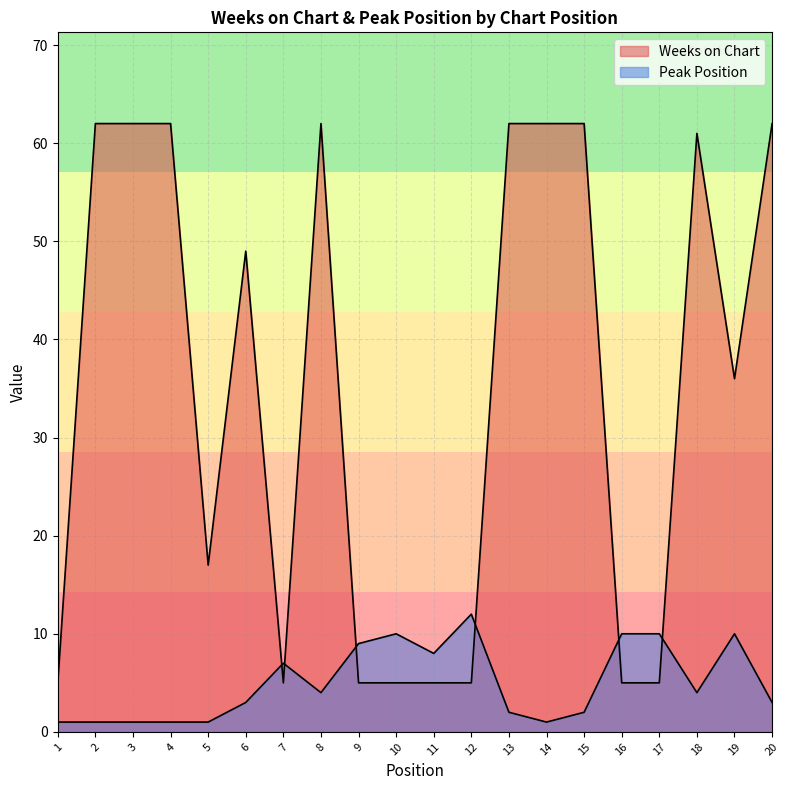

Is it true that Peak Position equals 10 at 19?

True